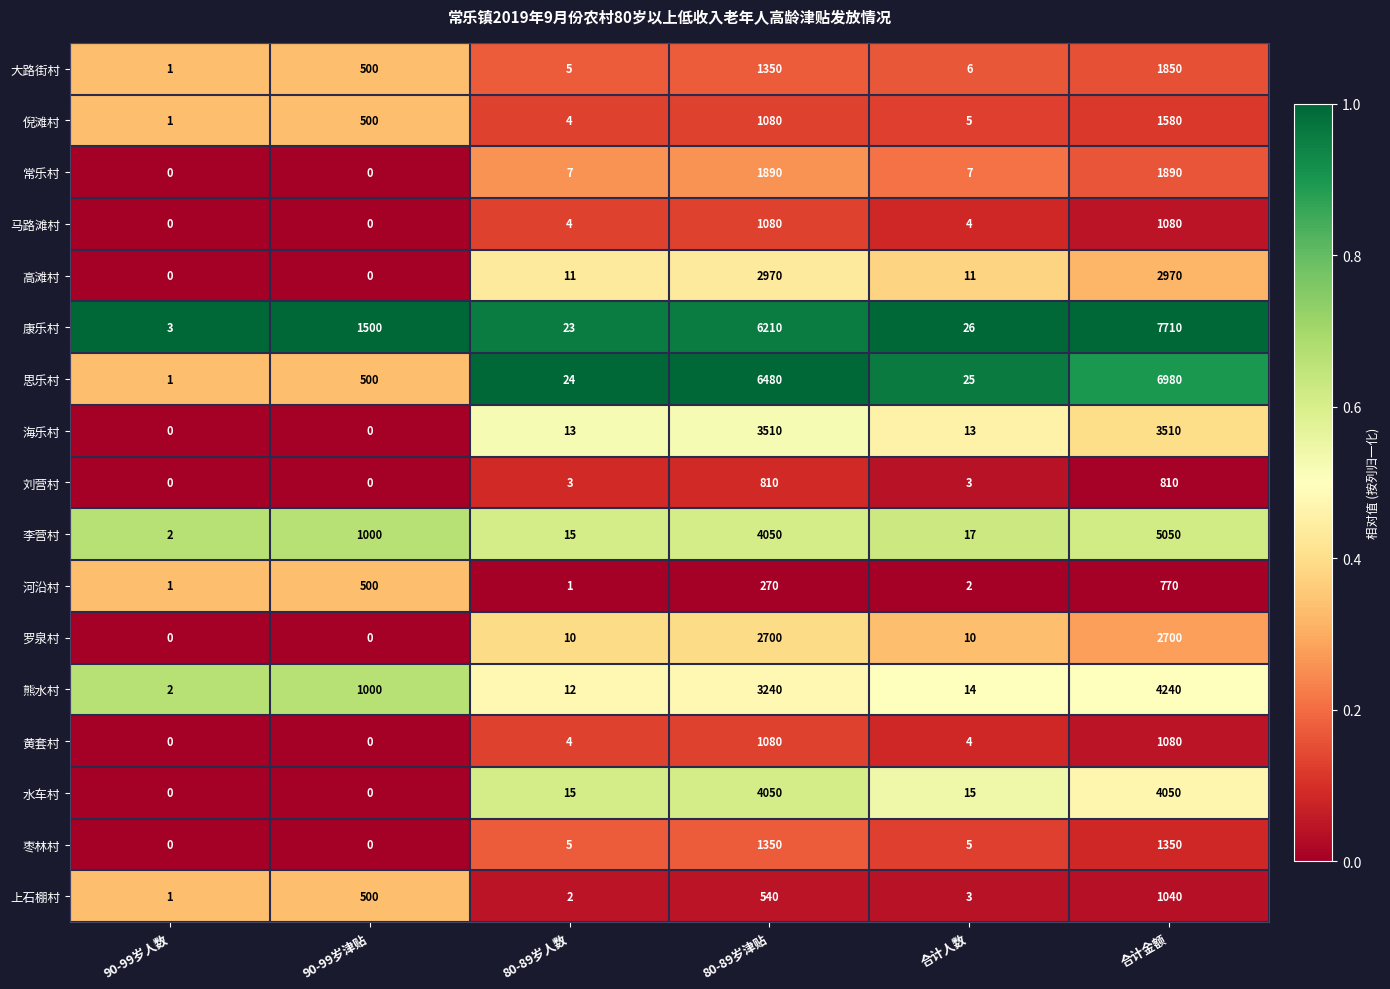

Which series has the largest total across all categories?

康乐村